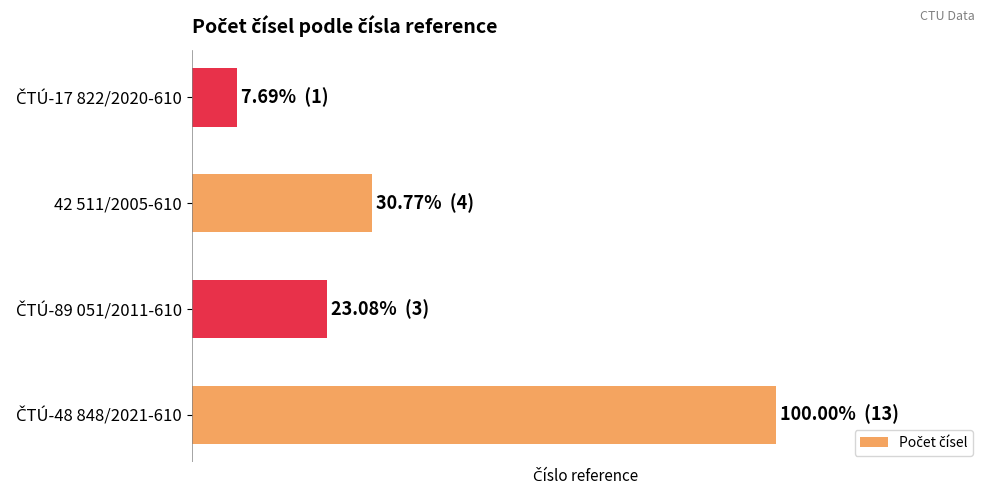

Are the bars horizontal?

Yes